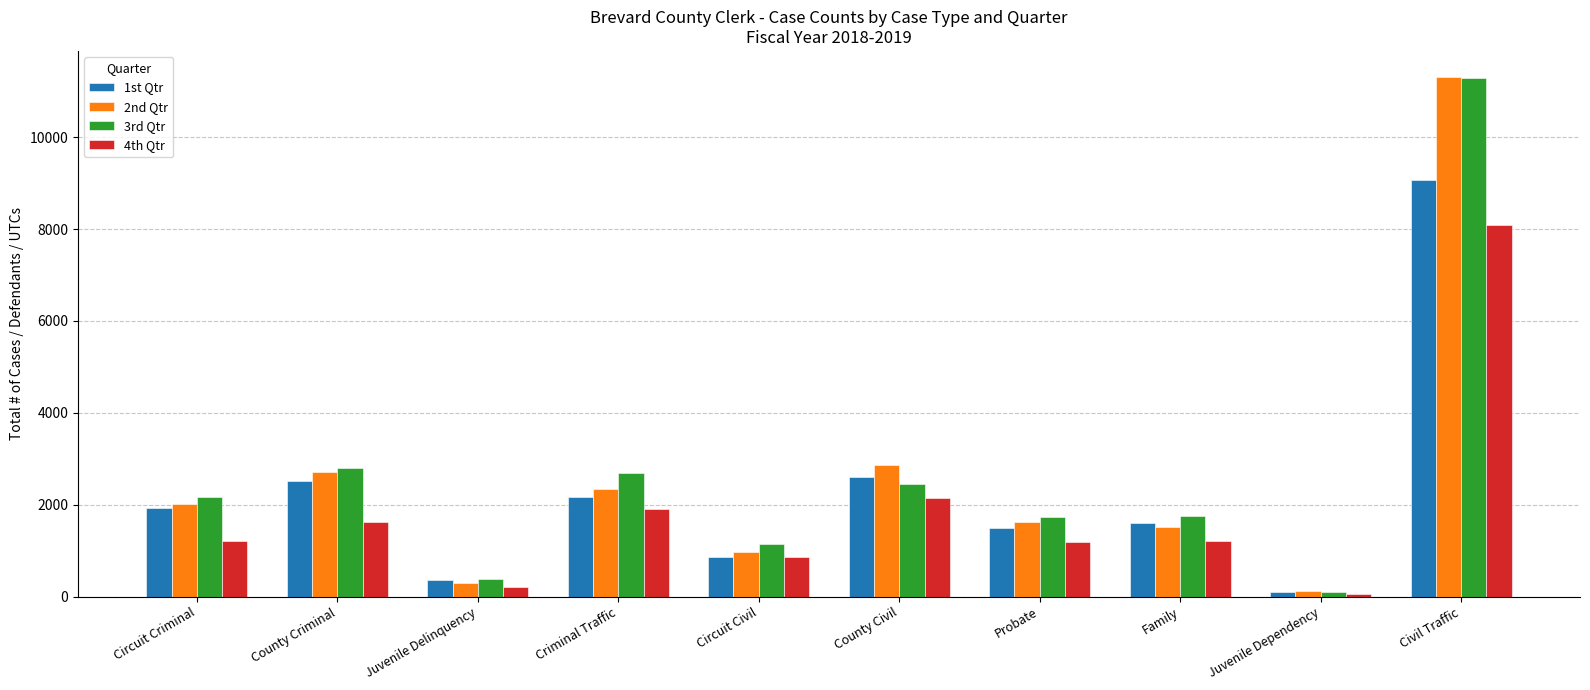

What is the difference between the 3rd Qtr values at County Criminal and Circuit Criminal?

638